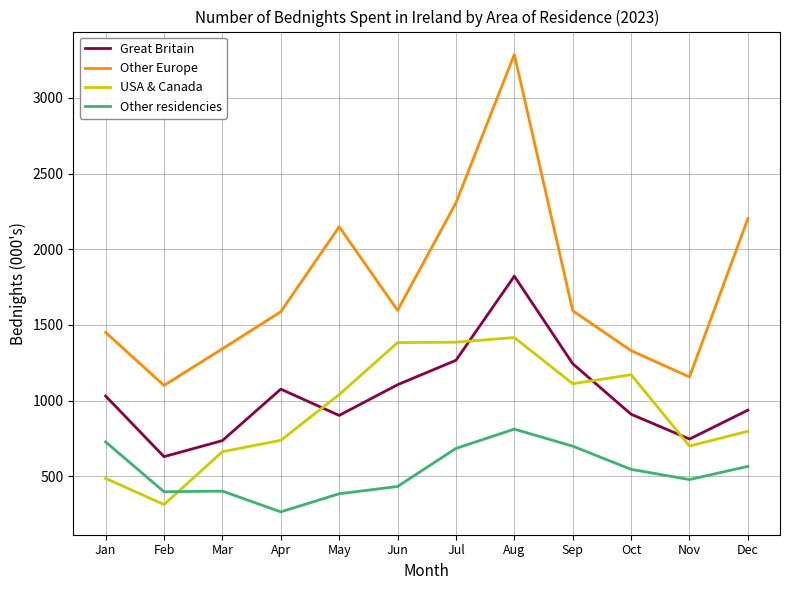

Rank the series by their maximum value, from lowest to highest.

Other residencies, USA & Canada, Great Britain, Other Europe